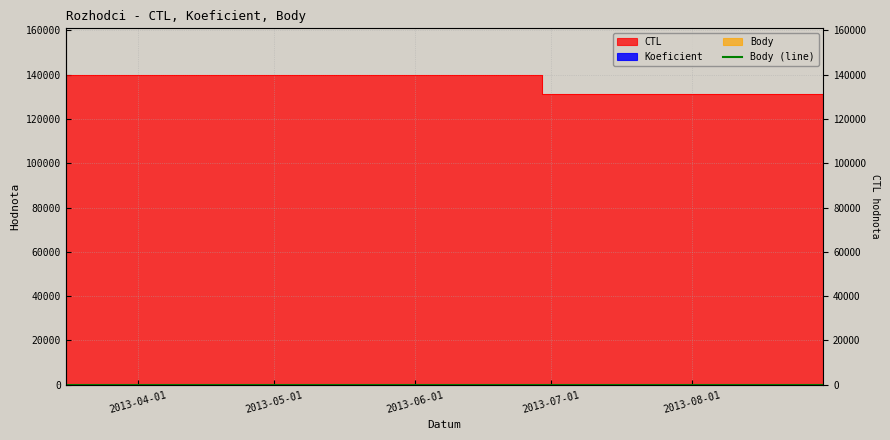

What is the smallest value displayed?

1